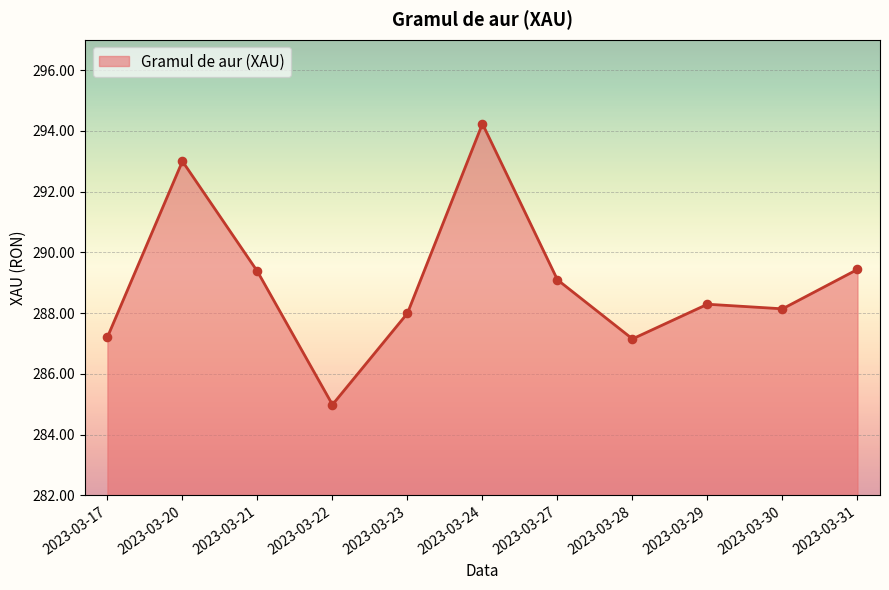

What is the change in value from 2023-03-20 to 2023-03-21?

-3.6